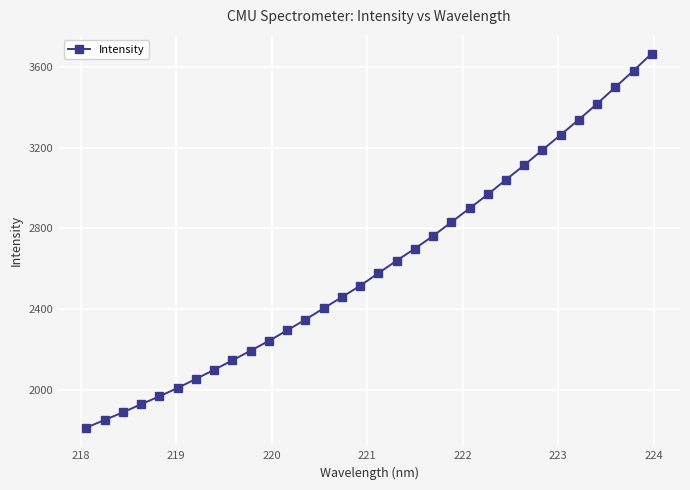

What is the difference between the maximum and second lowest values?

1816.8